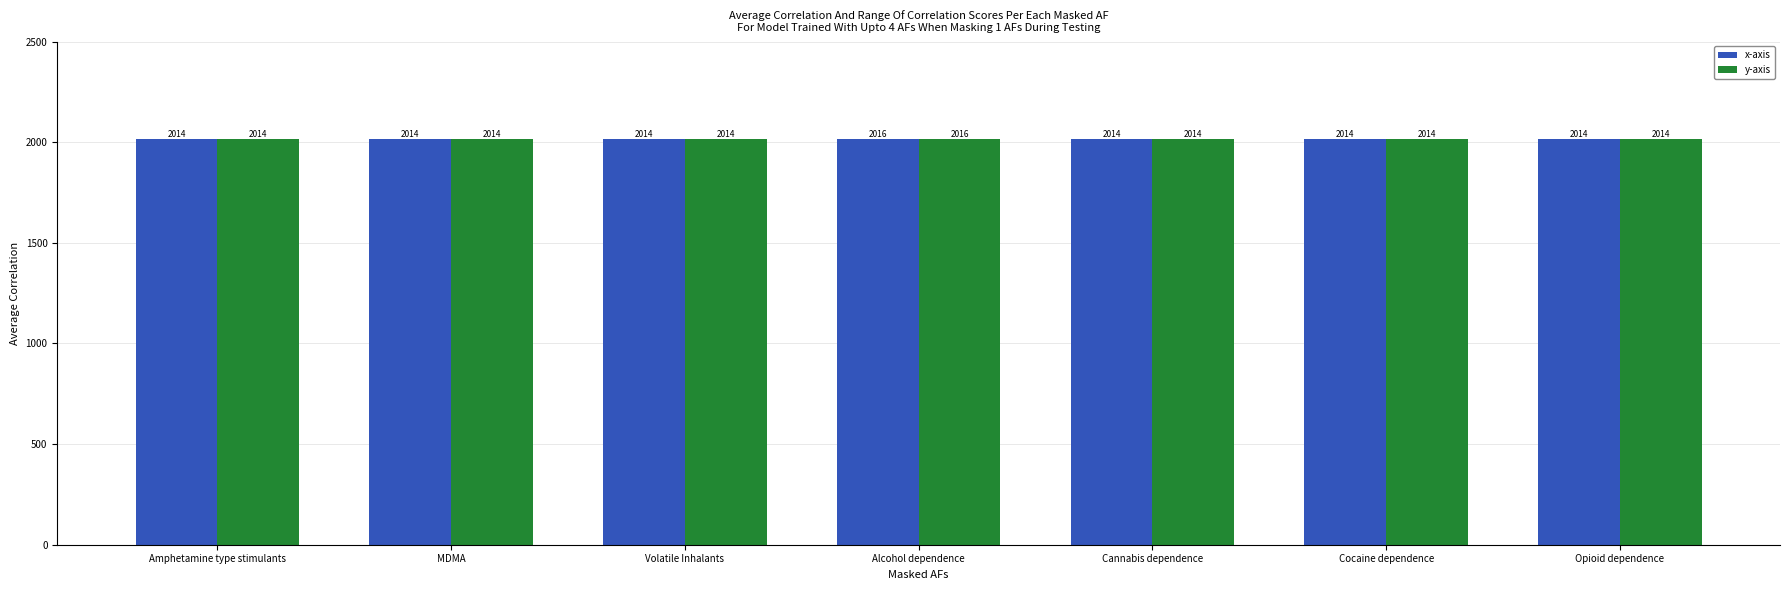

What is the label of the 6th bar from the left?

Cocaine dependence